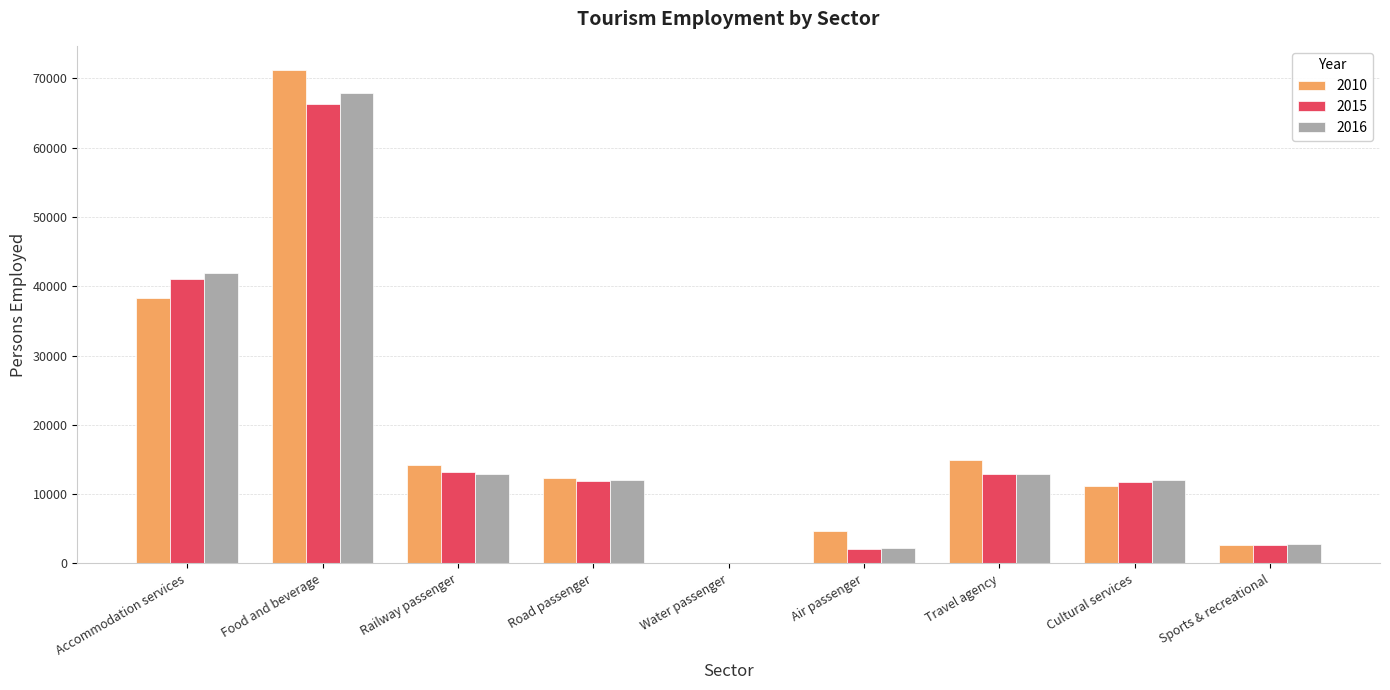

Which series has the widest spread of values?

2010